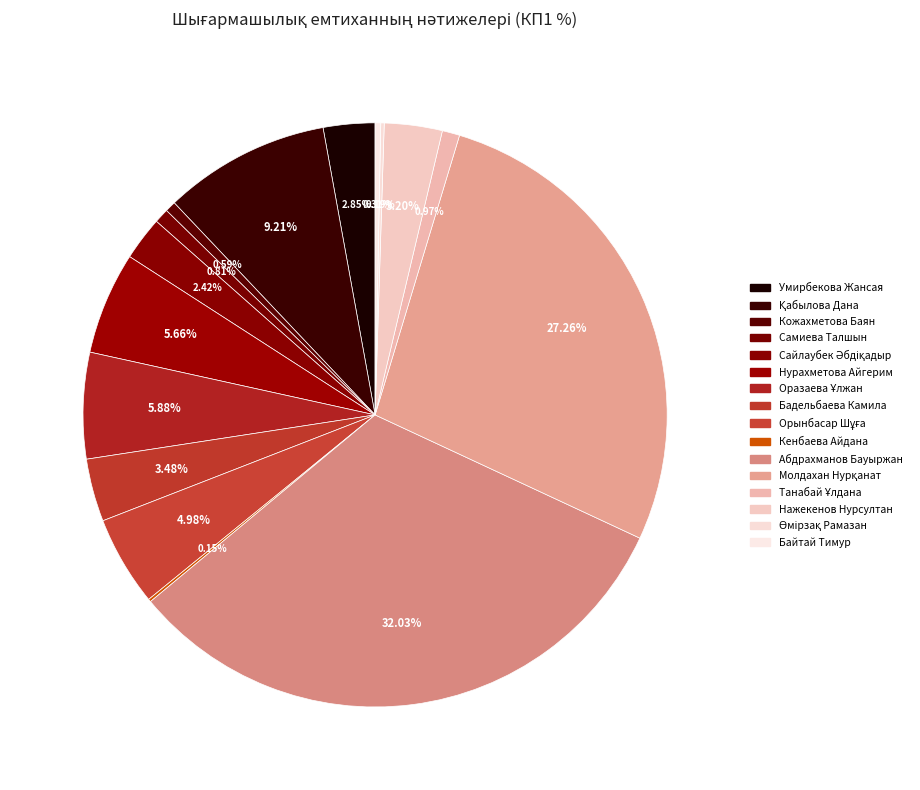

Which slice is the largest?

Абдрахманов Бауыржан